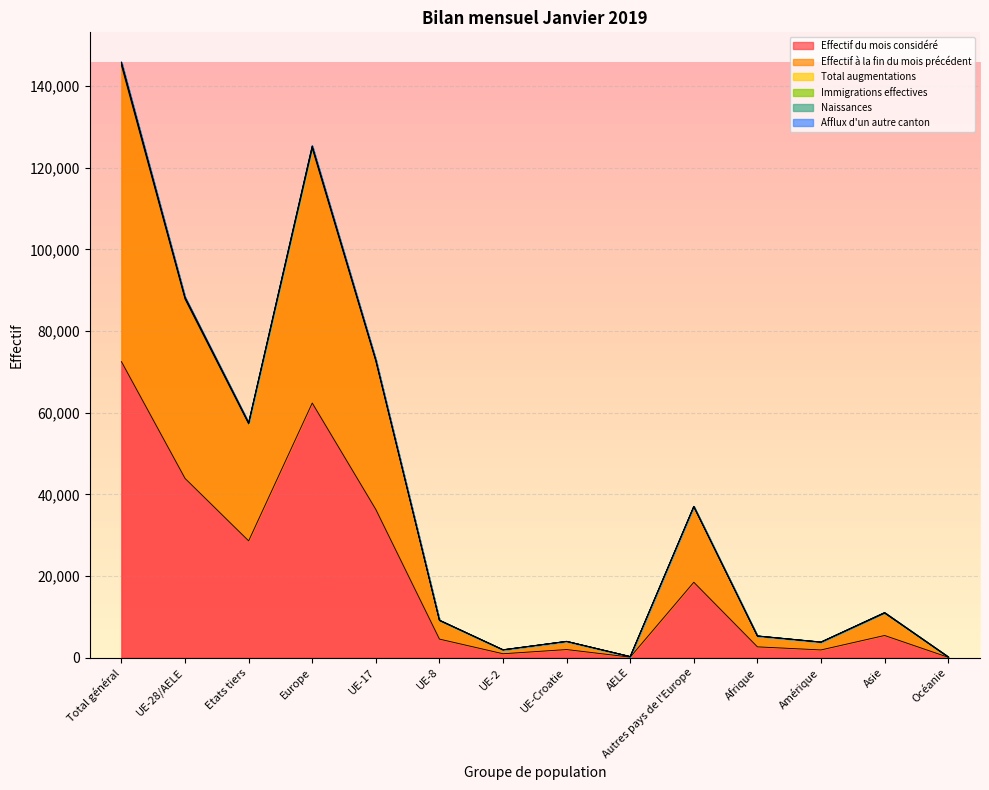

The value of Effectif du mois considéré at Total général is 109966. True or false?

False